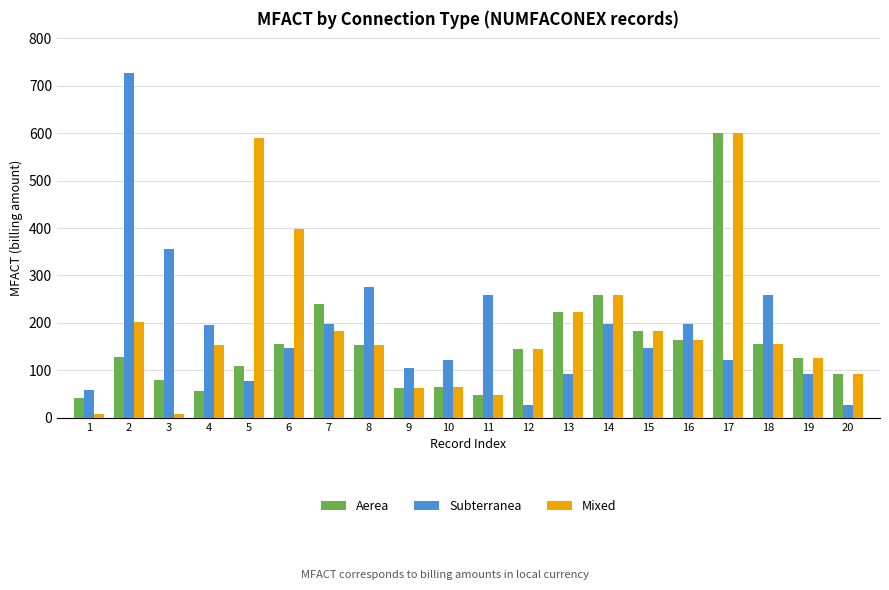

Is the value of Subterranea at 3 greater than the value of Aerea at 11?

Yes